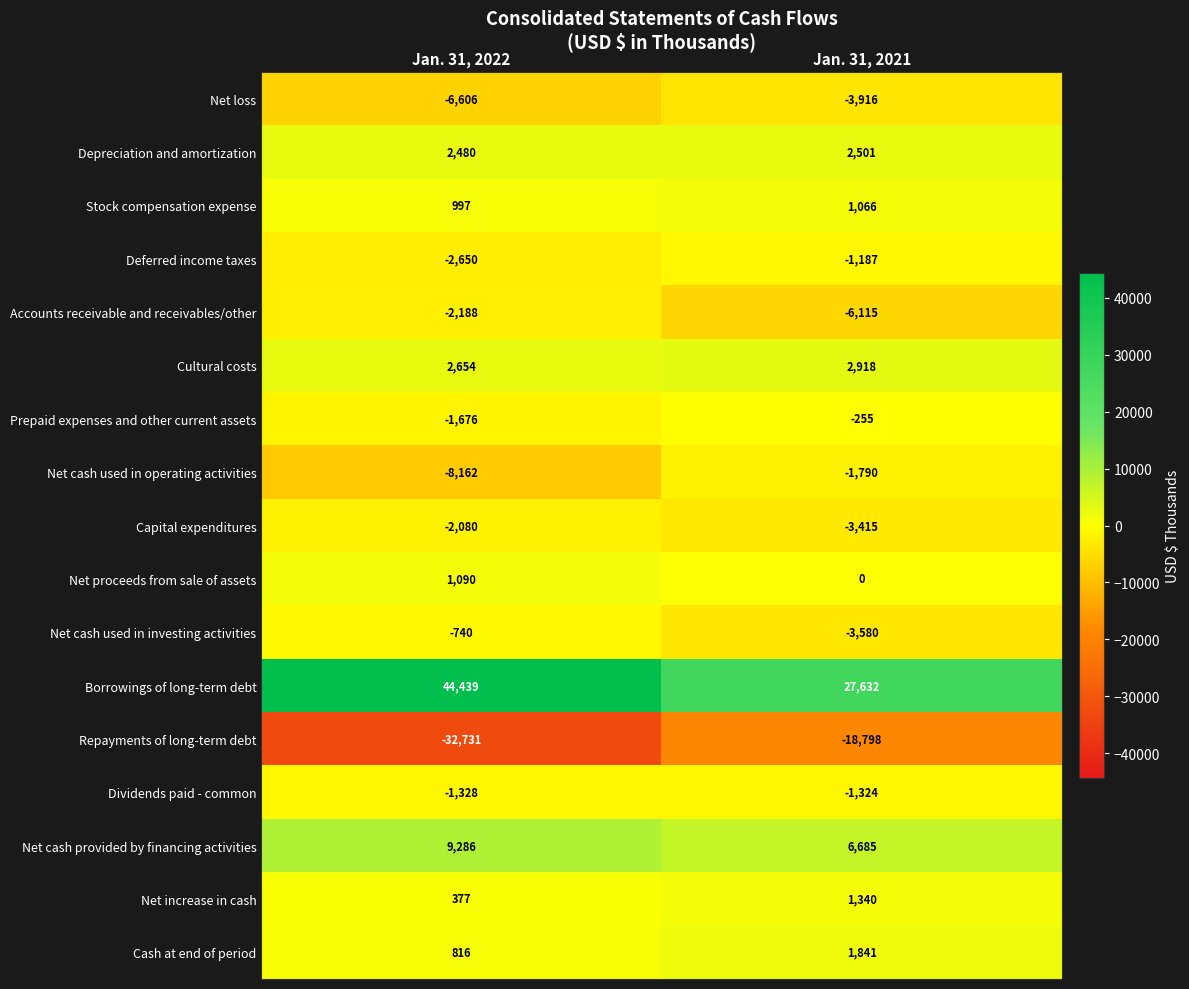

Which category has the lowest value across all series?

Jan. 31, 2022